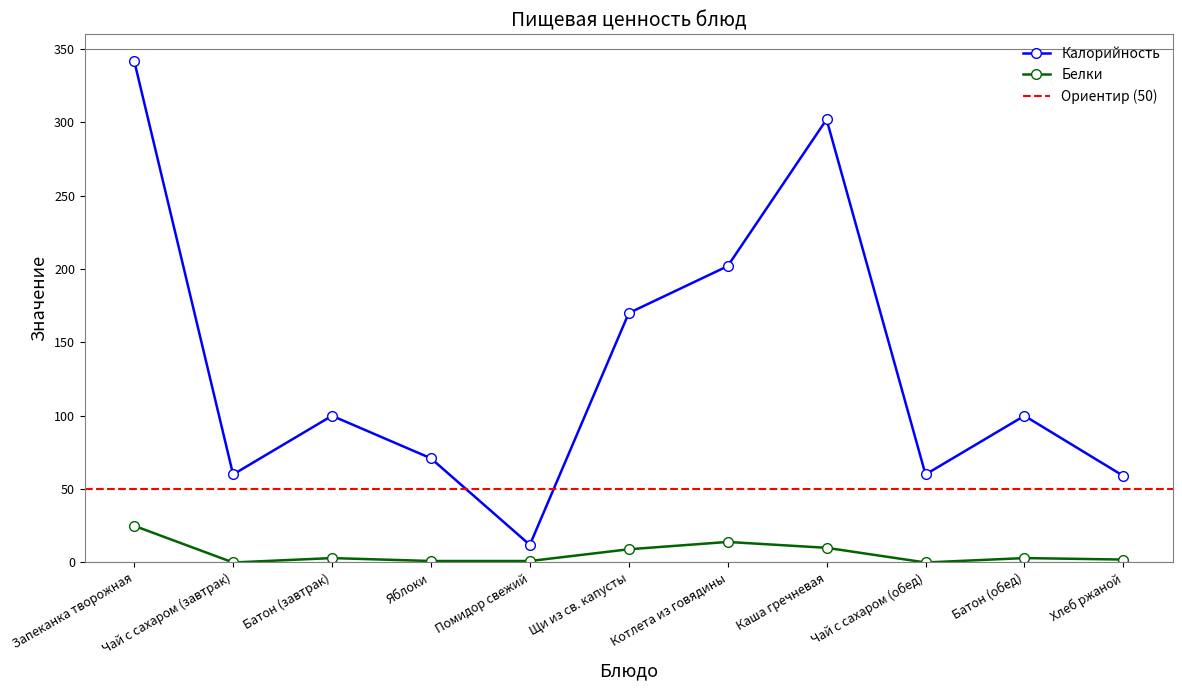

Which has a higher value, Хлеб ржаной or Чай с сахаром (обед)?

Чай с сахаром (обед)